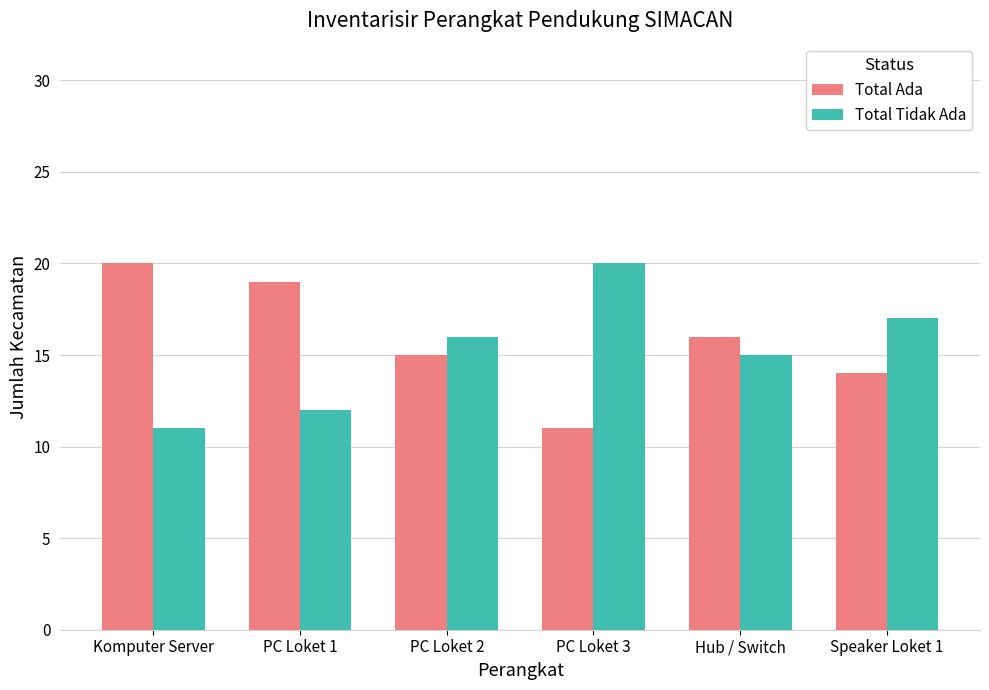

Where is Total Ada nearest to the value 15?

PC Loket 2